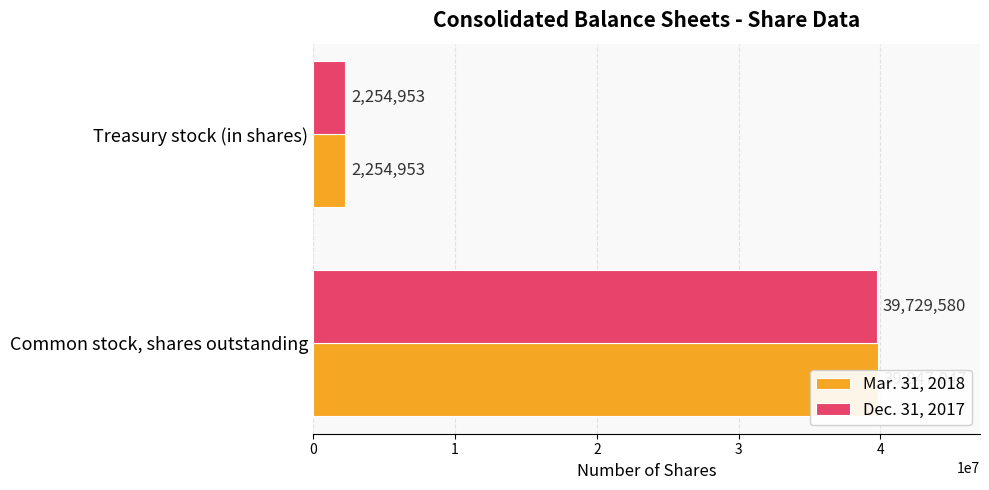

Which series changed the most between Common stock, shares outstanding and Treasury stock (in shares)?

Mar. 31, 2018